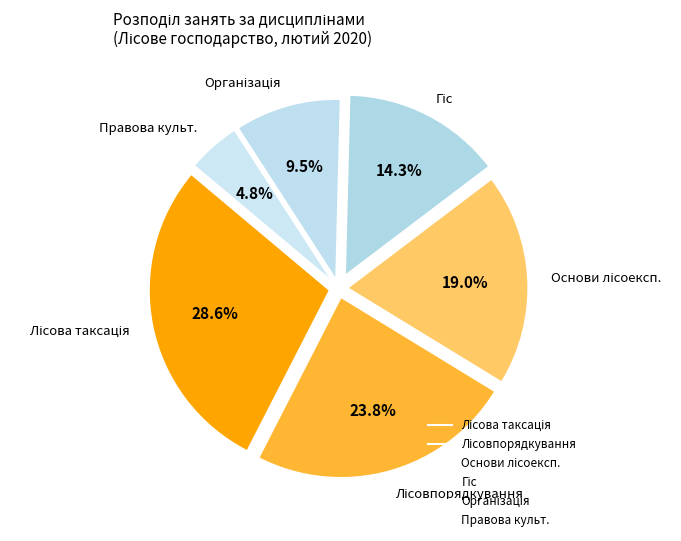

Count the number of slices in the pie.

6